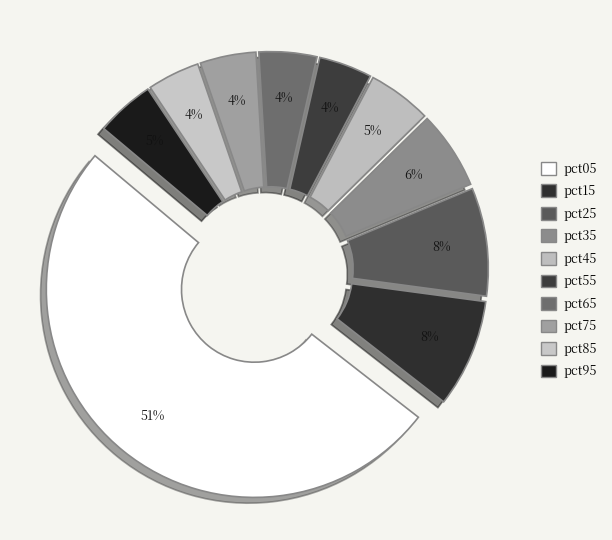

How many slices are in this pie chart?

10